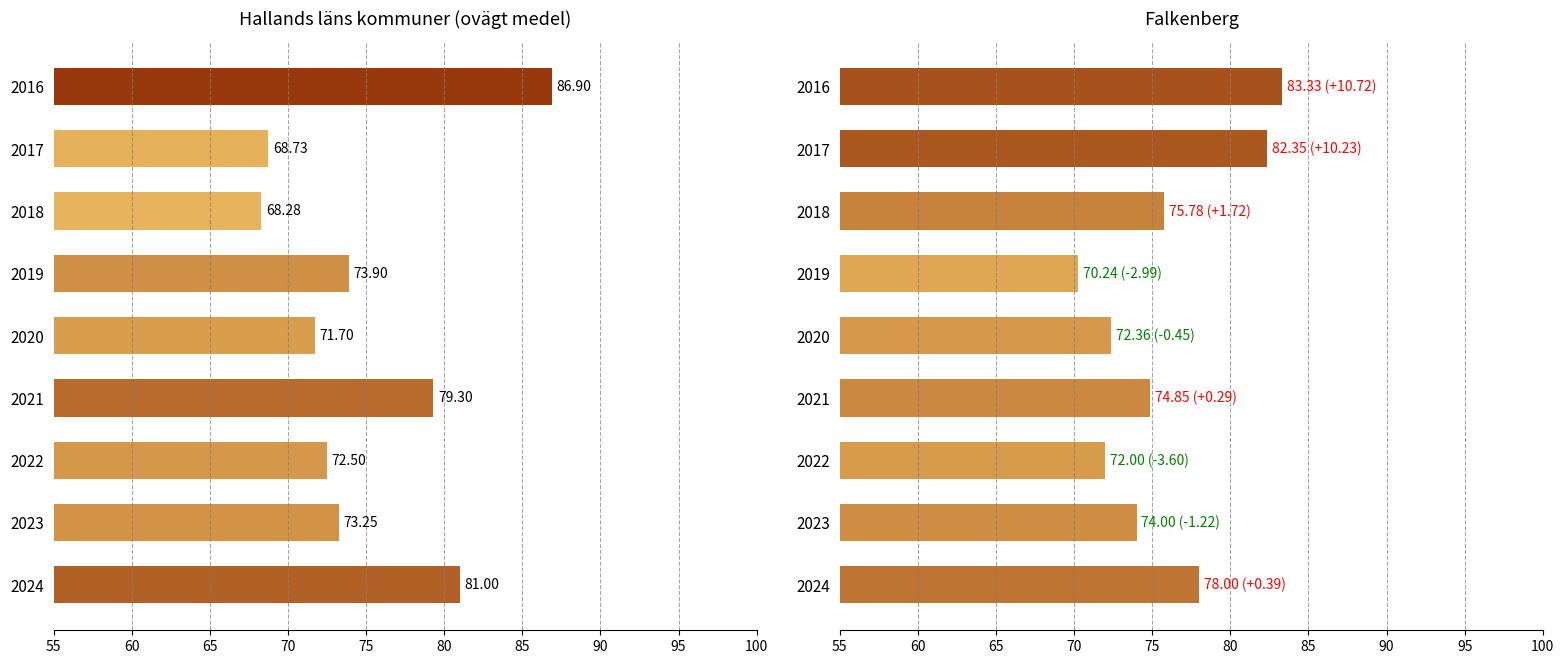

True or false: Hallands läns kommuner (ovägt medel) has a value of 49.7 at 85.

False